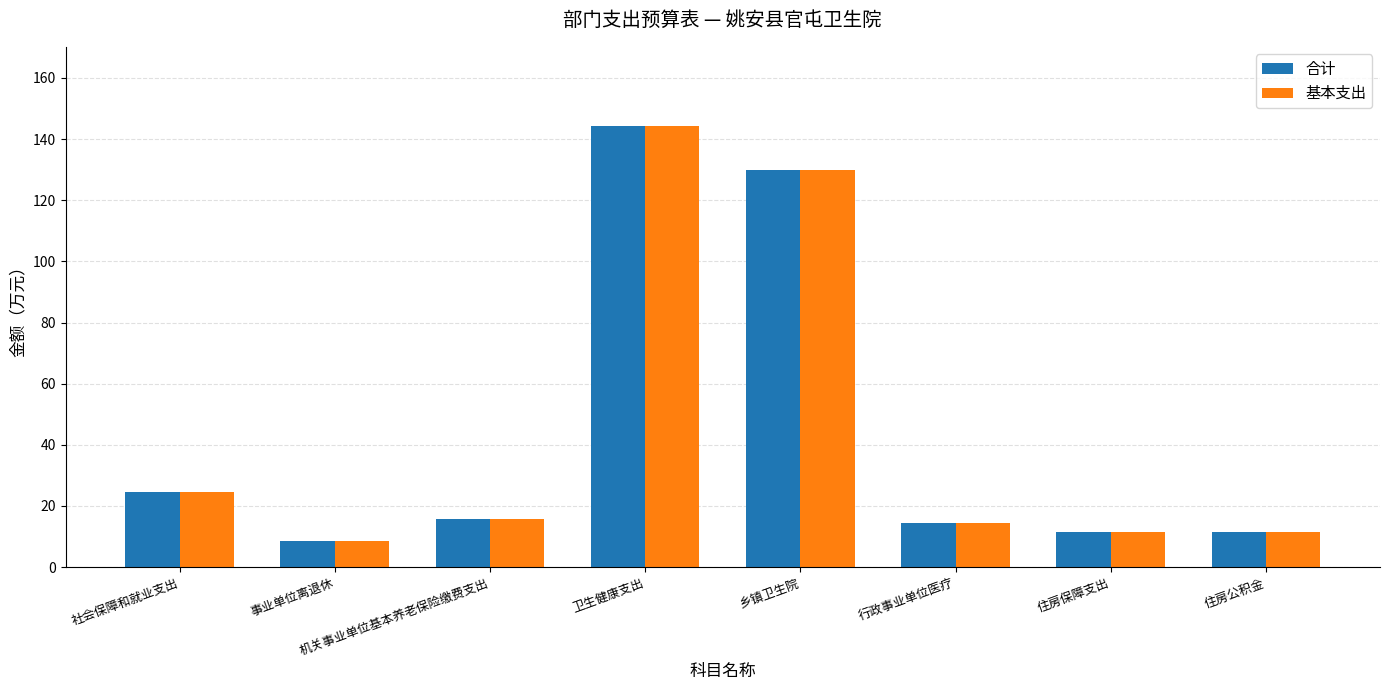

What is the label of the 5th bar from the left?

乡镇卫生院